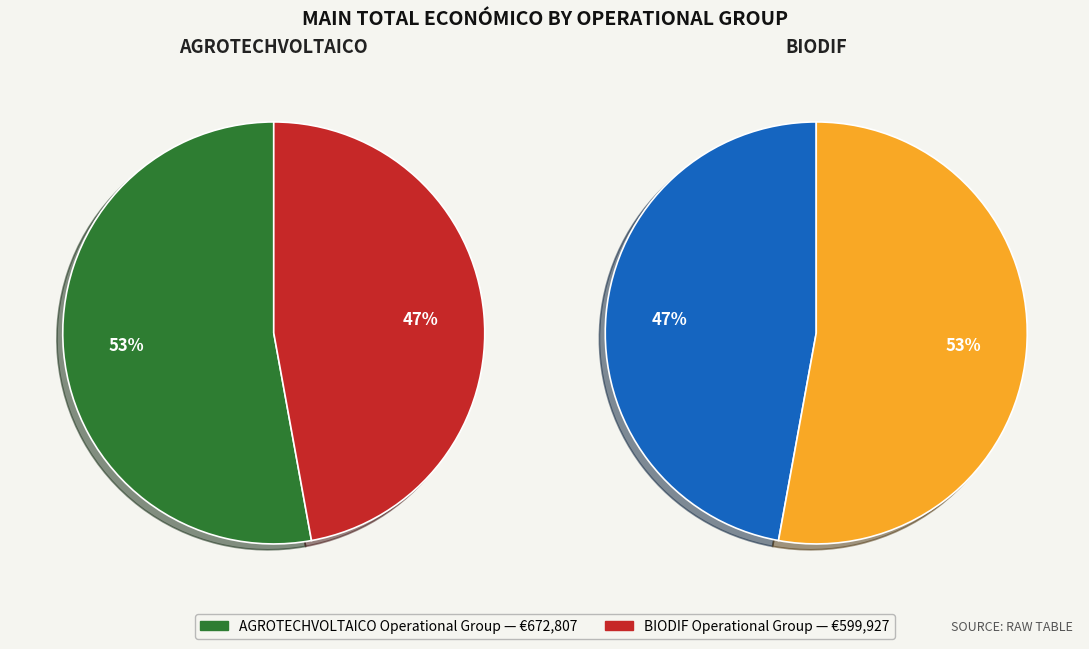

To the nearest percent, what percentage of the pie is BIODIF Operational Group?

47%